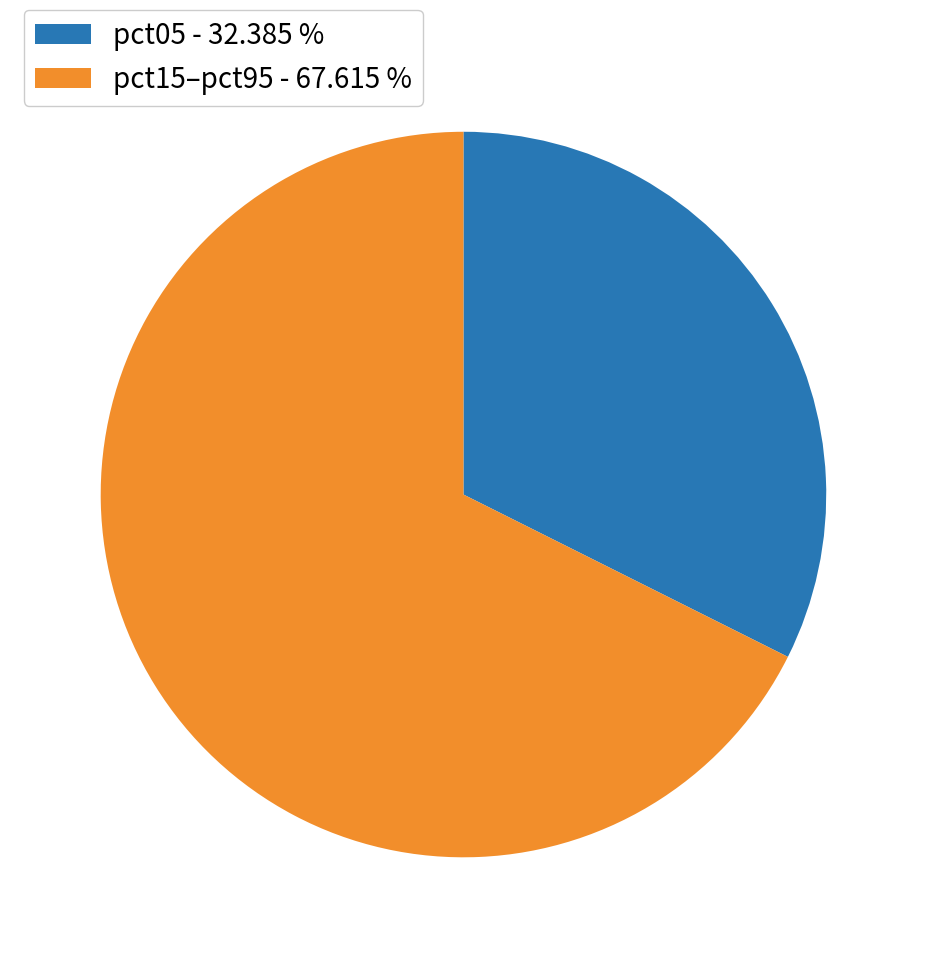

Is there any slice that represents more than half of the pie?

Yes